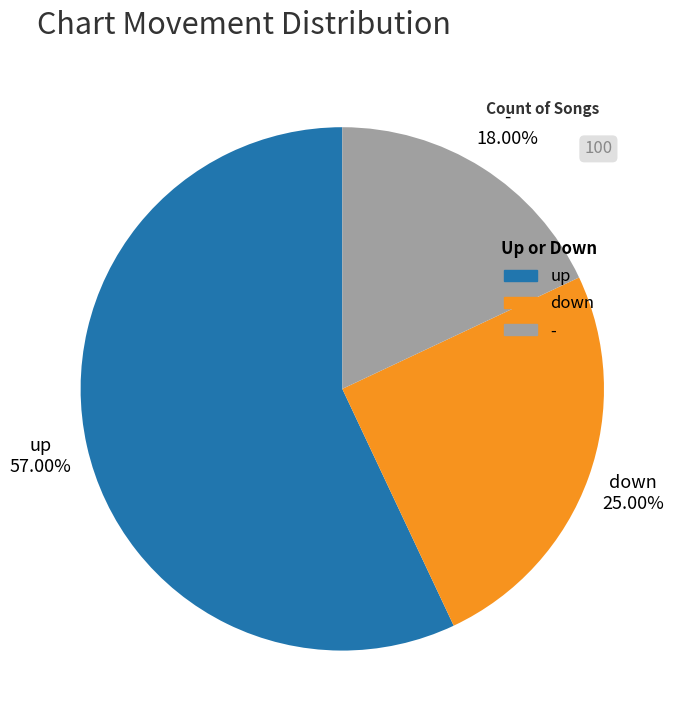

Rank the categories by value from highest to lowest.

up, down, -